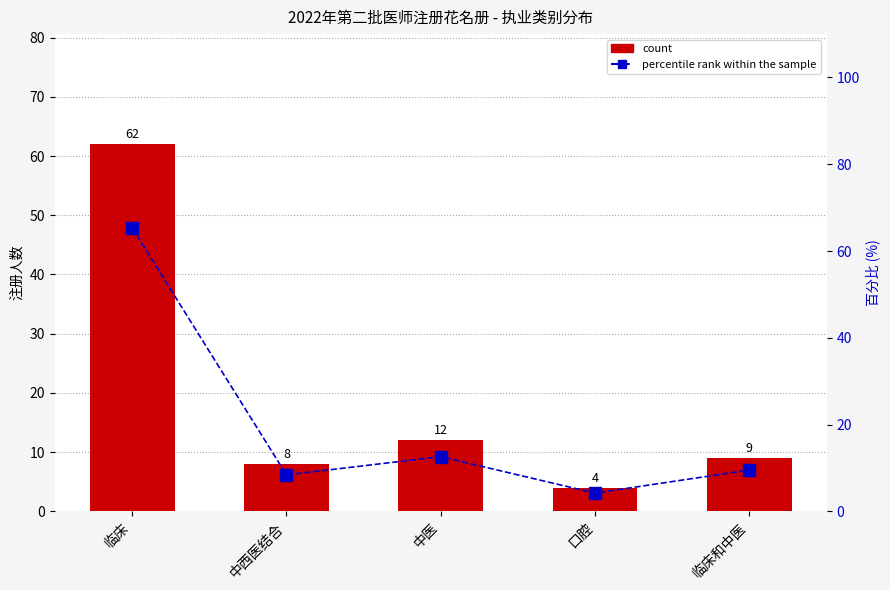

Rank the series by their maximum value, from lowest to highest.

count, percentile rank within the sample